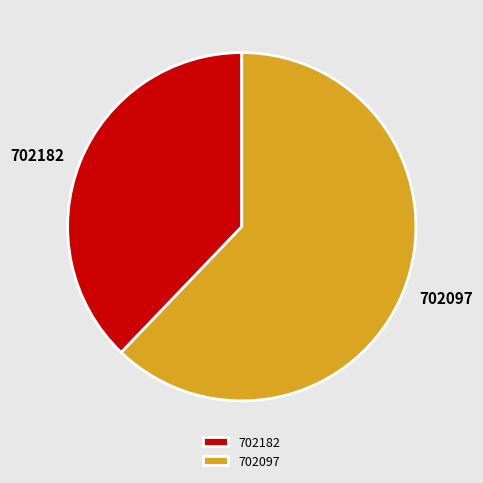

What is the largest slice in the pie chart?

702097